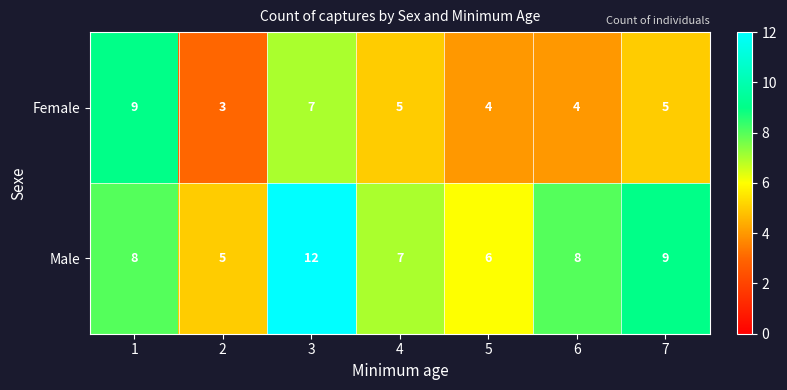

Which series changed the most between 2 and 7?

Male